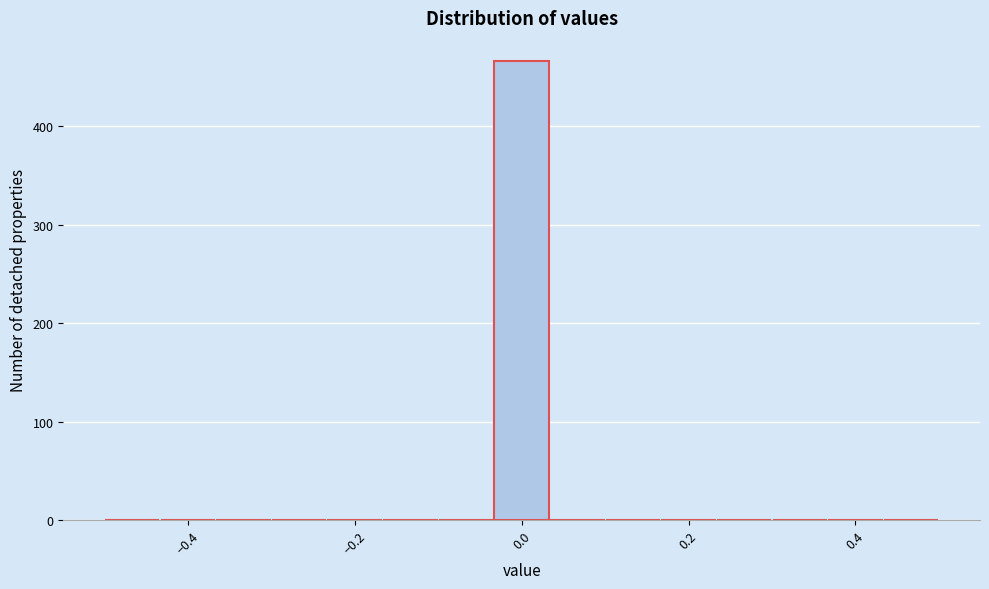

Read against the x-axis, roughly where is the centre of the tallest bar?

0.00